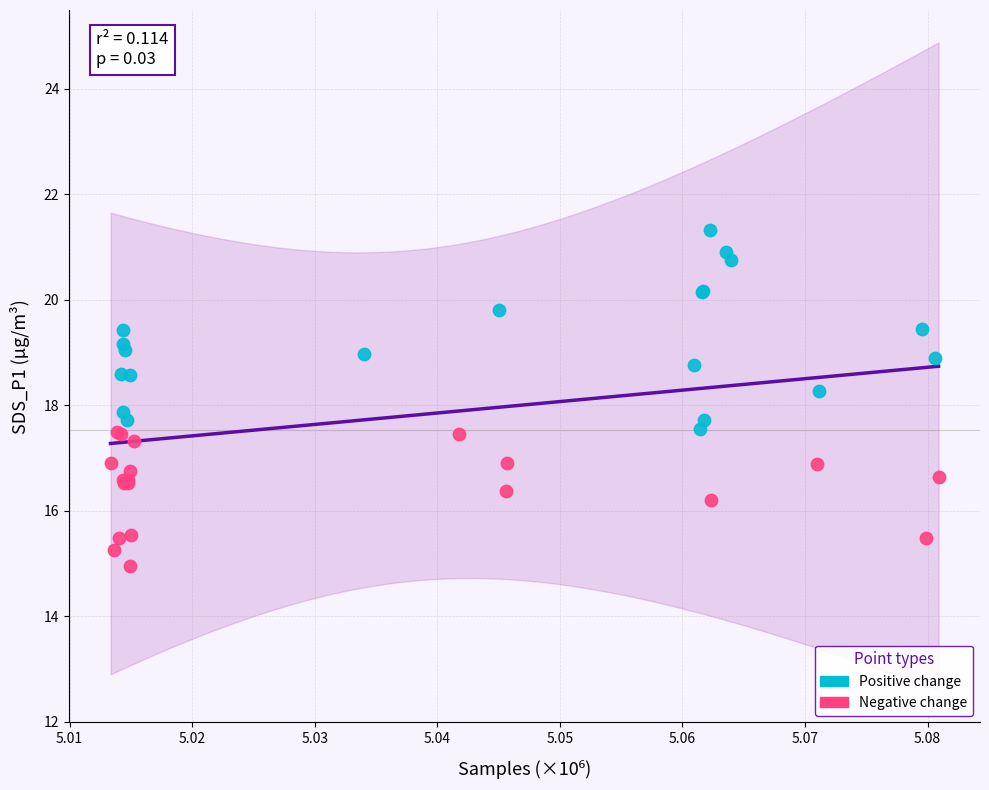

Which series reaches the minimum Y coordinate?

Negative change